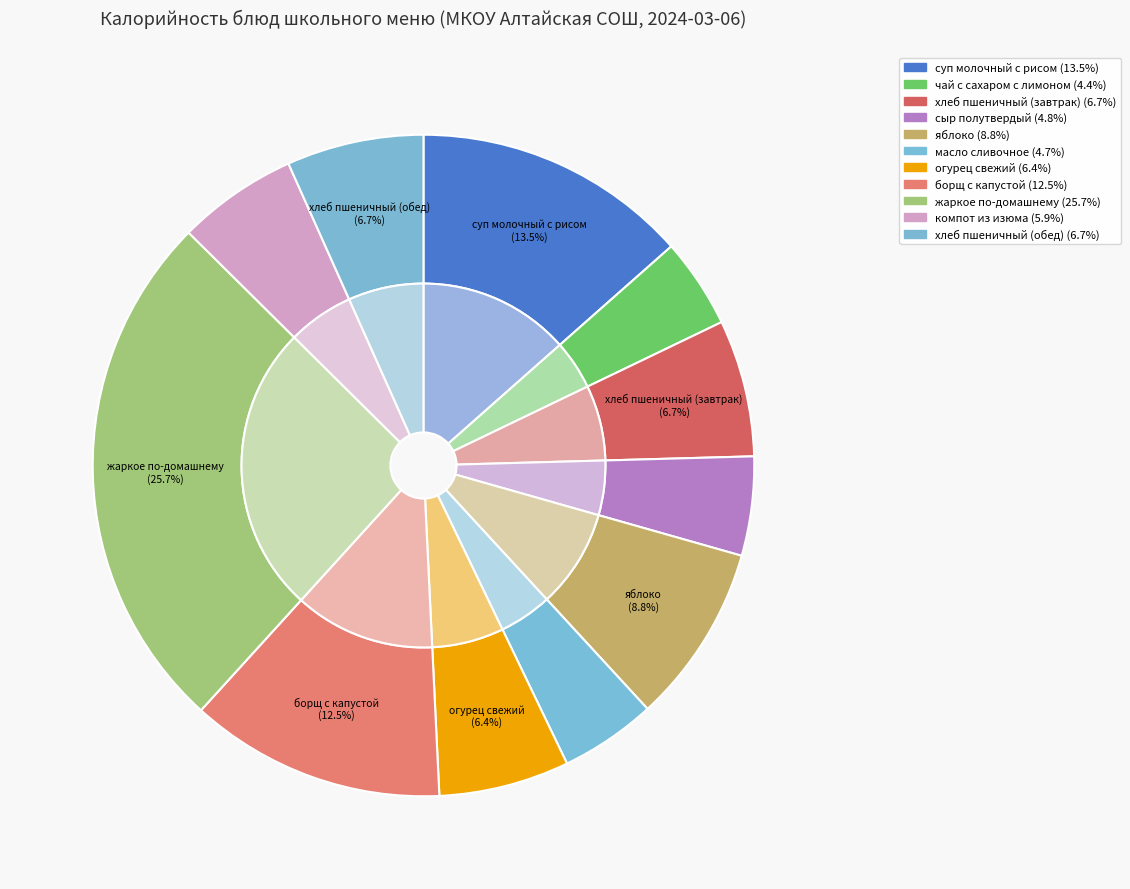

Does борщ с капустой represent more than half of the total?

No